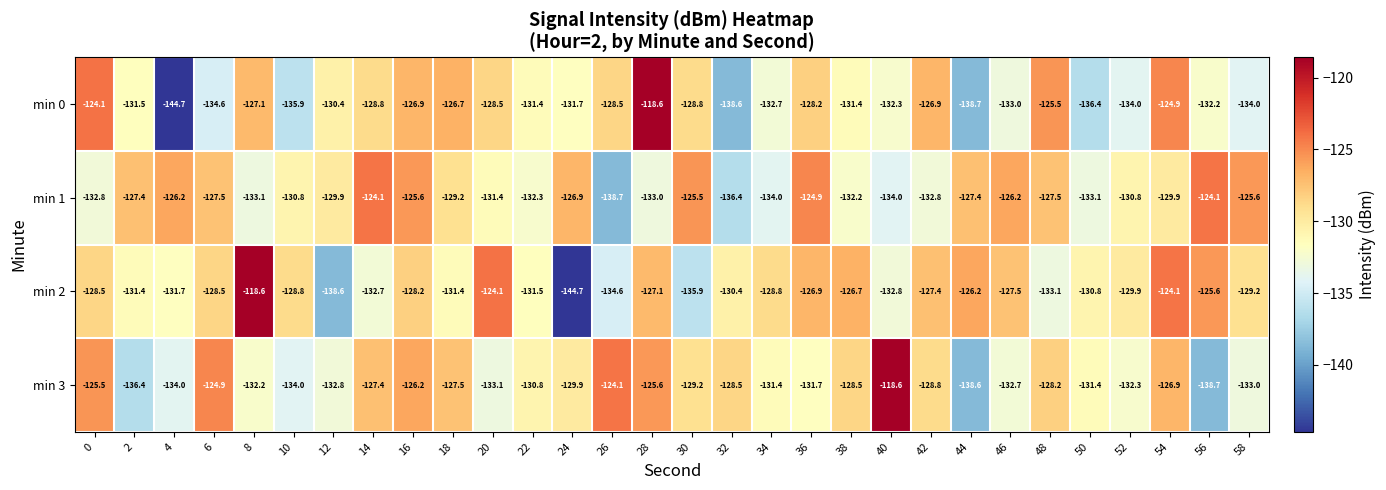

Which series has the largest total across all categories?

min 1